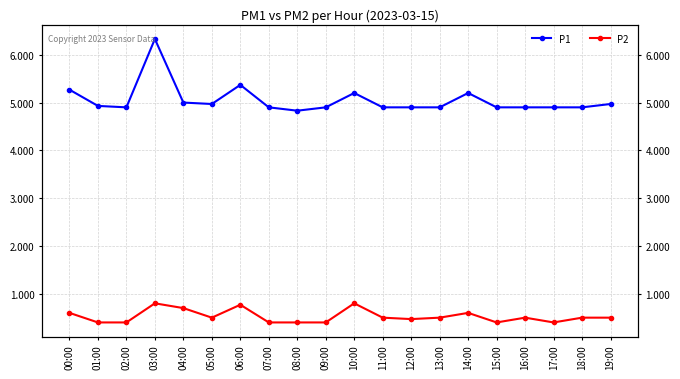

Which category has the highest value in the P1 series?

03:00